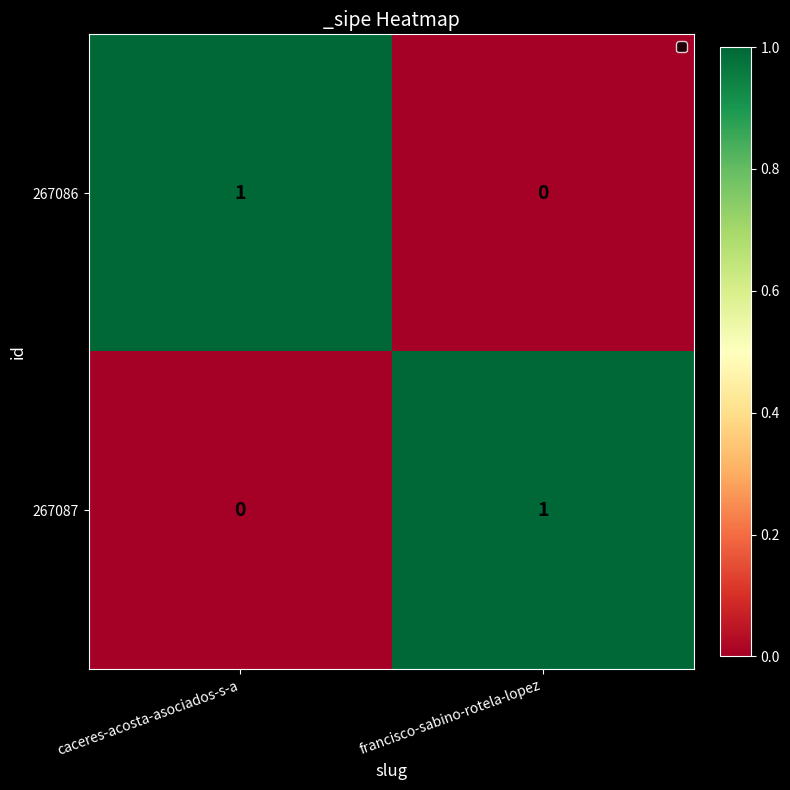

At which label is 267086 closest to 0?

francisco-sabino-rotela-lopez